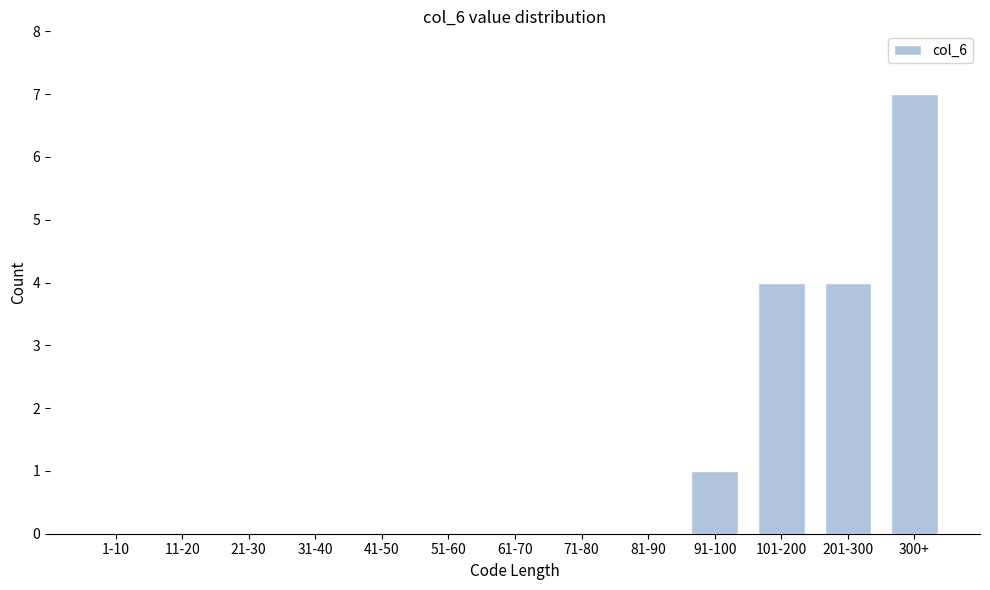

Reading right to left, what are all the values shown in this chart?

300+=7	201-300=4	101-200=4	91-100=1	81-90=0	71-80=0	61-70=0	51-60=0	41-50=0	31-40=0	21-30=0	11-20=0	1-10=0